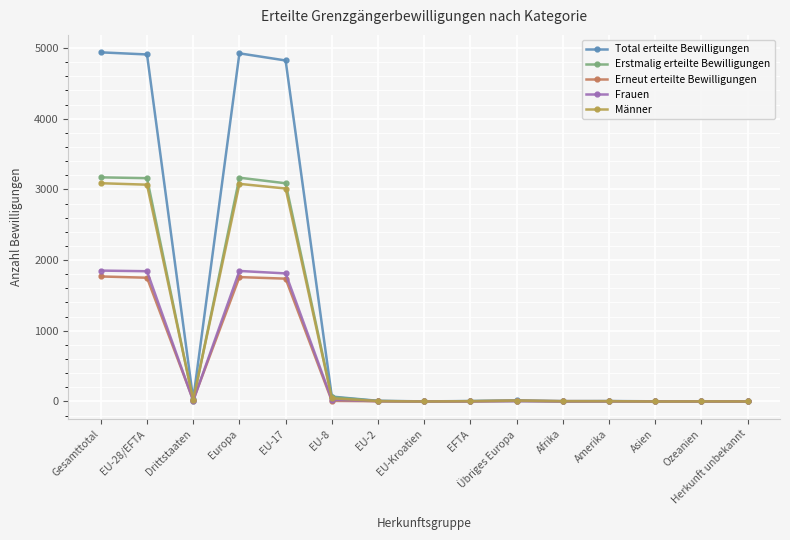

What are all the series names shown in the legend?

Total erteilte Bewilligungen, Erstmalig erteilte Bewilligungen, Erneut erteilte Bewilligungen, Frauen, Männer